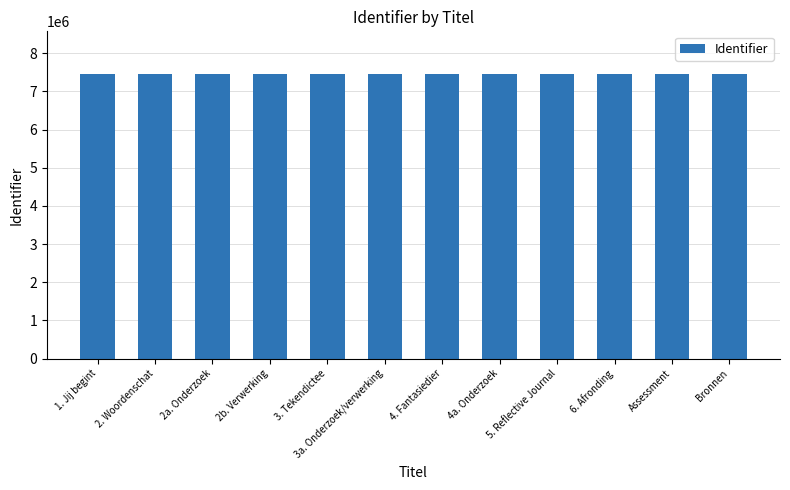

What is the ratio of the value at Assessment to the value at Bronnen?

1.0